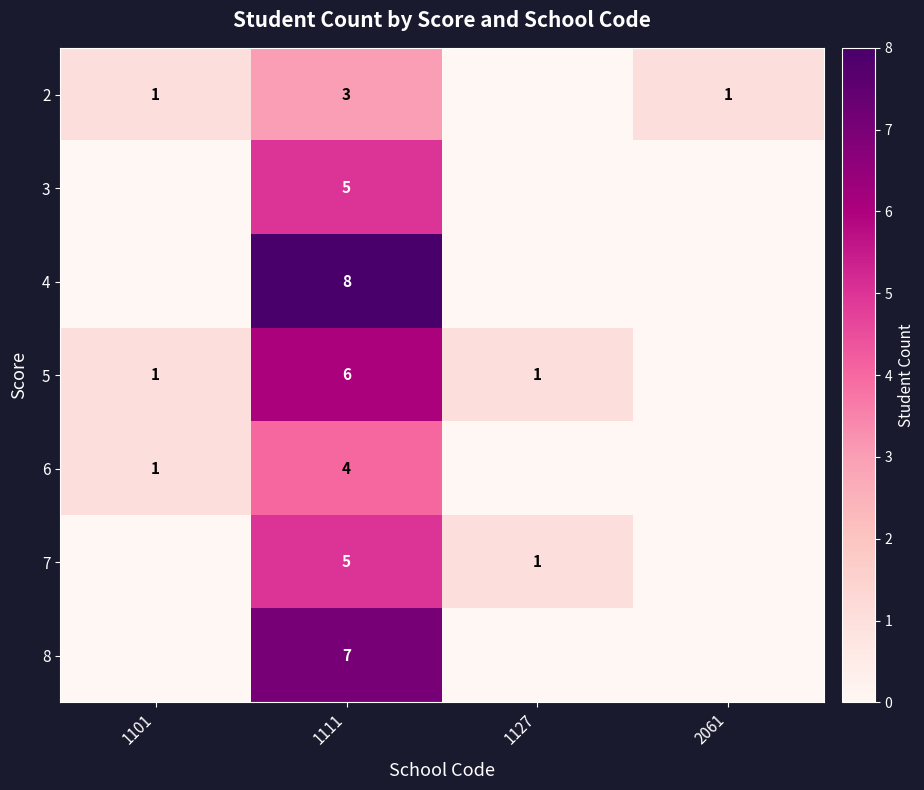

What is the spread (max minus min) of values at 1111?

5